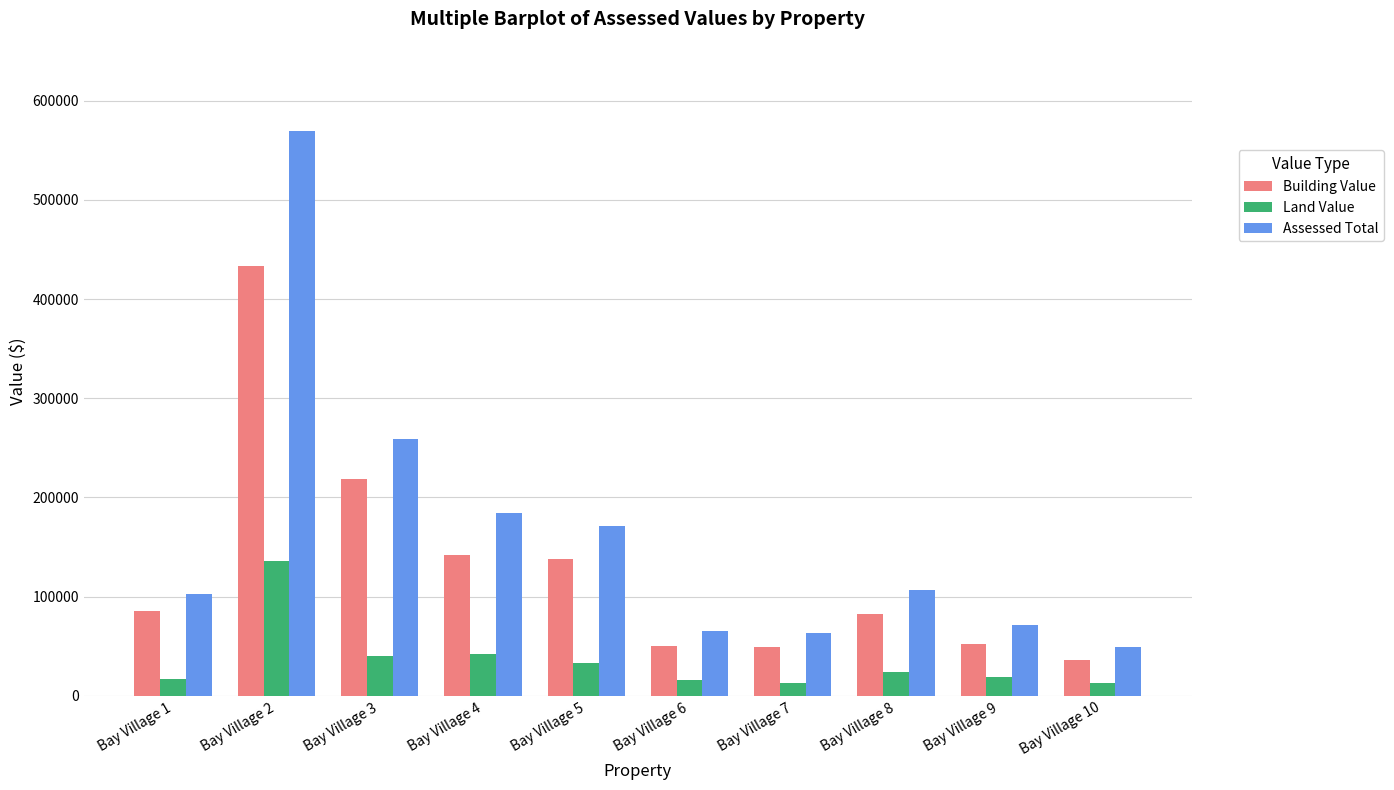

What is the sum of all Assessed Total values?

1643425